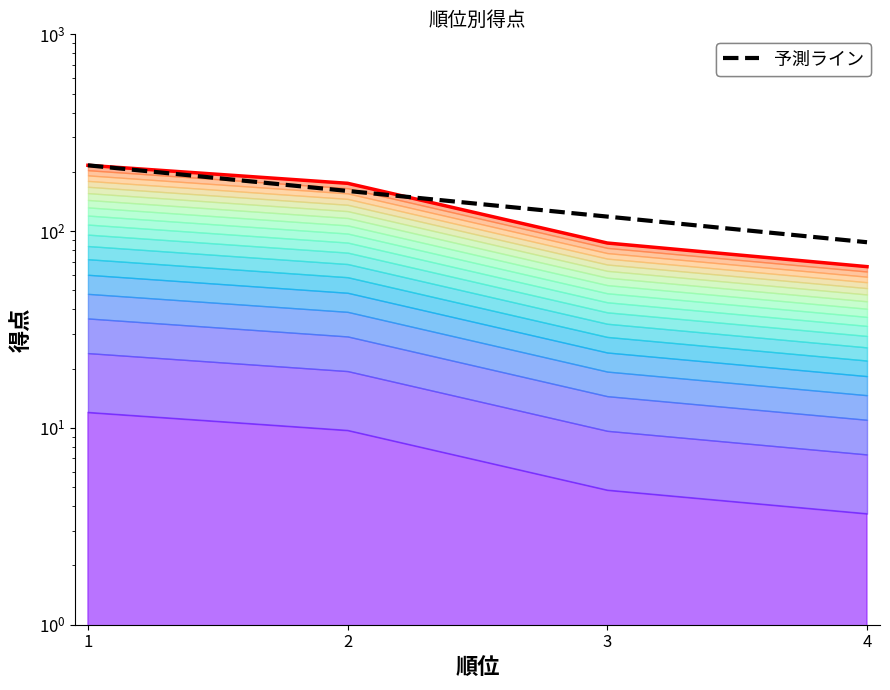

Reading left to right, extract all data points from this chart.

216	175	87	66